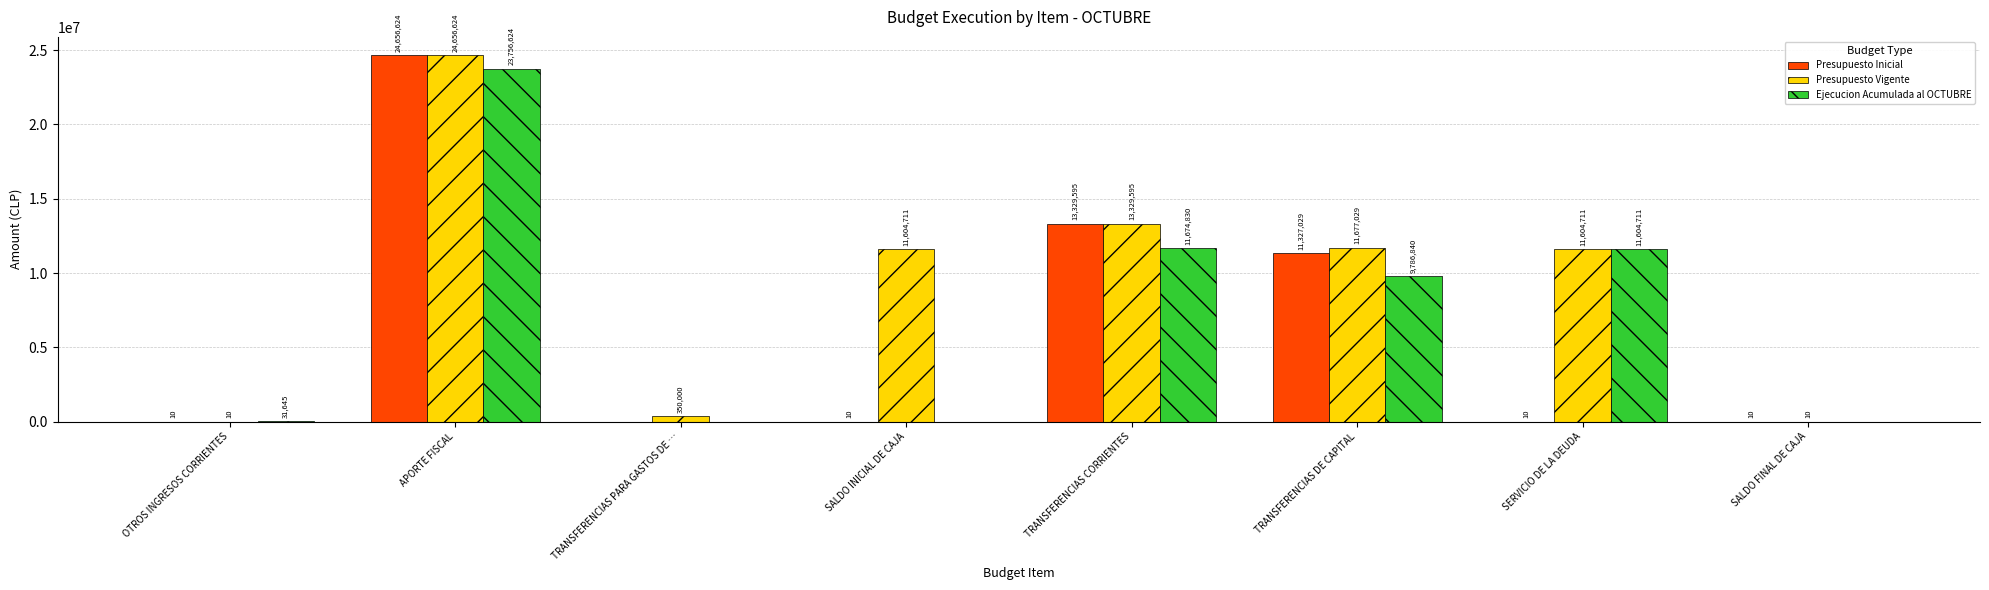

Is the value of Presupuesto Inicial at SALDO INICIAL DE CAJA greater than the value of Presupuesto Vigente at TRANSFERENCIAS CORRIENTES?

No